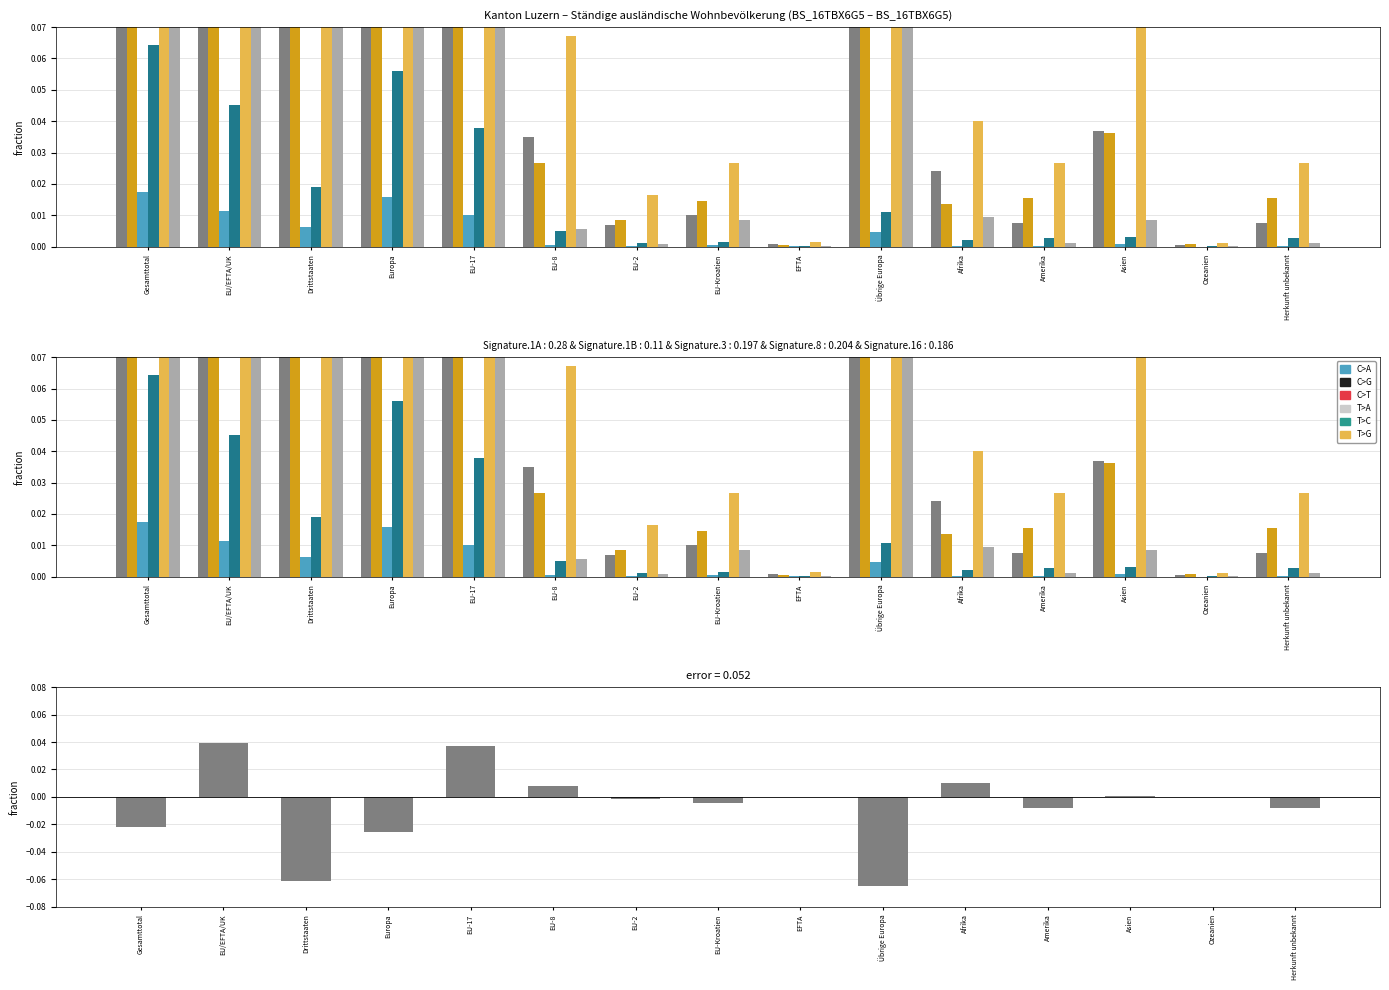

The verwitwet series shows 0.0 at Drittstaaten. True or false?

True